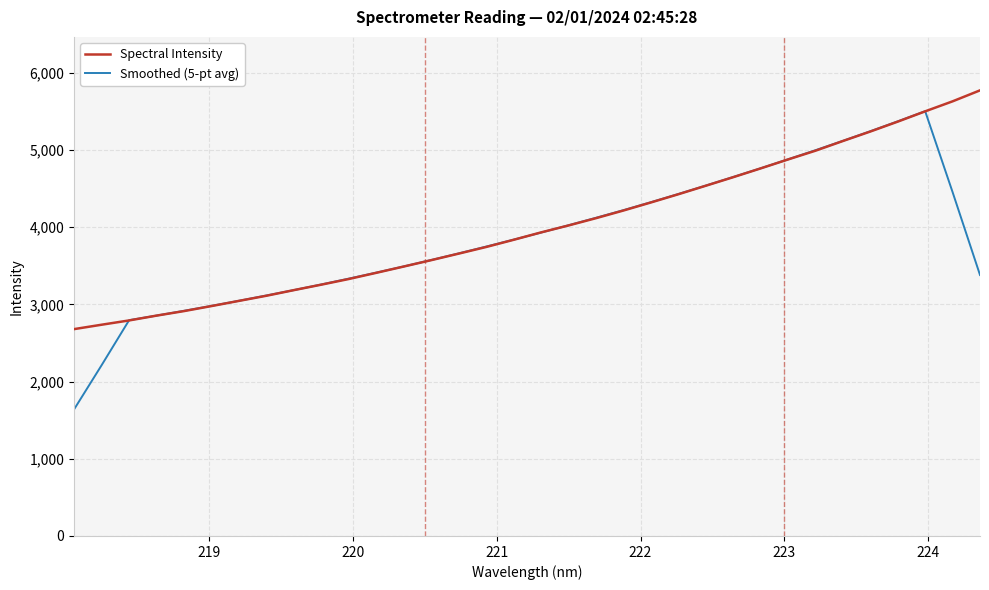

Rank the series by their maximum value, from highest to lowest.

Spectral Intensity, Smoothed (5-pt avg)